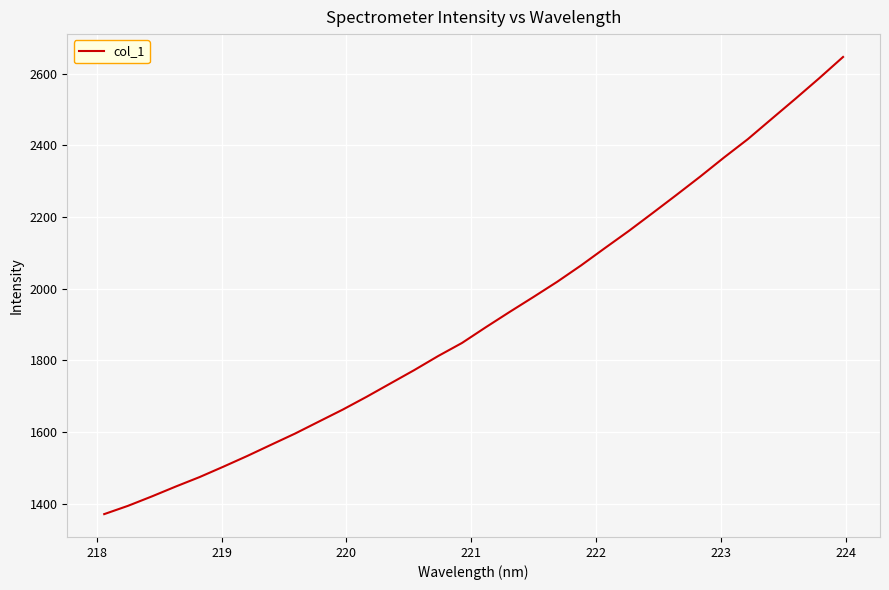

What is the difference between the maximum and minimum values?

1276.7